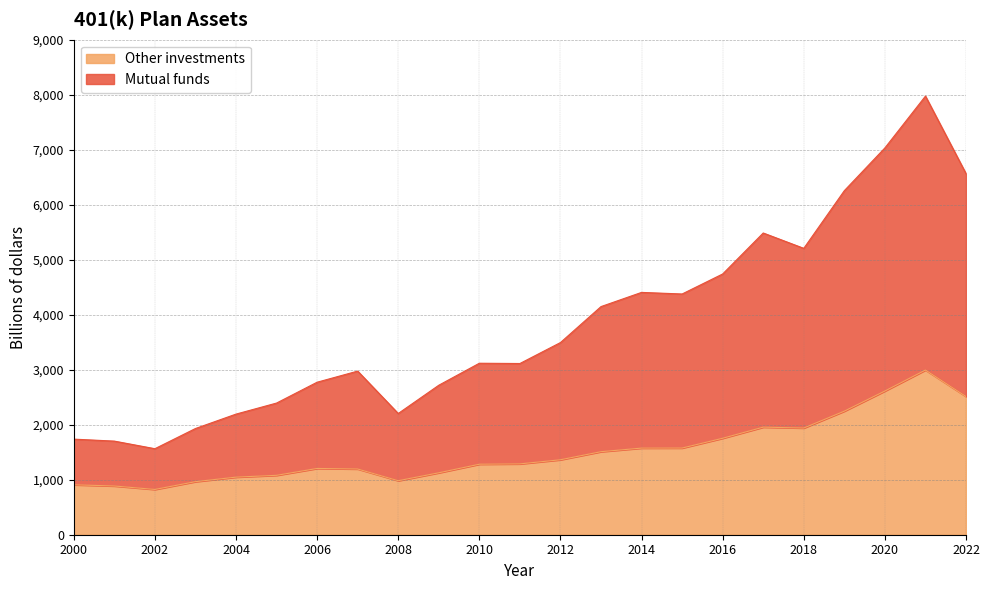

True or false: Other investments and Mutual funds cross at least once.

False